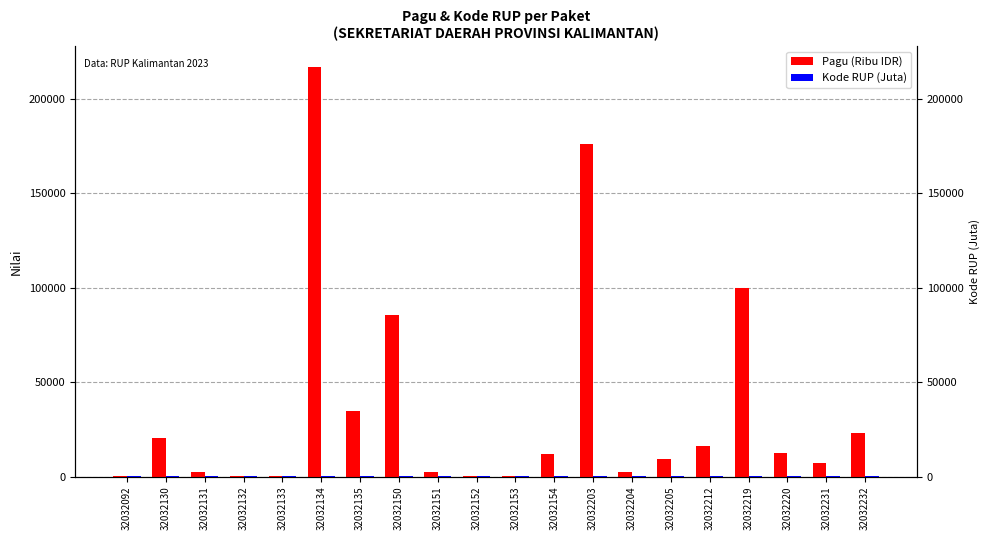

List the labels in order of Kode RUP (Juta) value, largest first.

32032232, 32032231, 32032220, 32032219, 32032212, 32032205, 32032204, 32032203, 32032154, 32032153, 32032152, 32032151, 32032150, 32032135, 32032134, 32032133, 32032132, 32032131, 32032130, 32032092